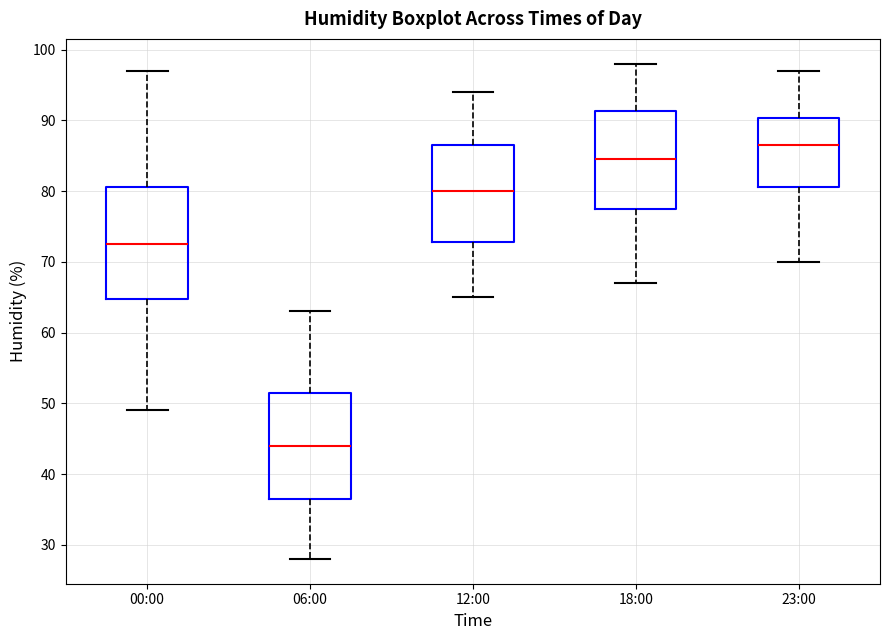

Reading left to right, read every box against the y-axis: the position of its median line, the range the box covers, and the ends of its whiskers. The values are not printed on the chart, so give them approximately, as read against the axis.

00:00: median 73, box 65 to 81, whiskers 49 to 97
06:00: median 44, box 37 to 52, whiskers 28 to 63
12:00: median 80, box 73 to 87, whiskers 65 to 94
18:00: median 85, box 78 to 91, whiskers 67 to 98
23:00: median 87, box 81 to 90, whiskers 70 to 97